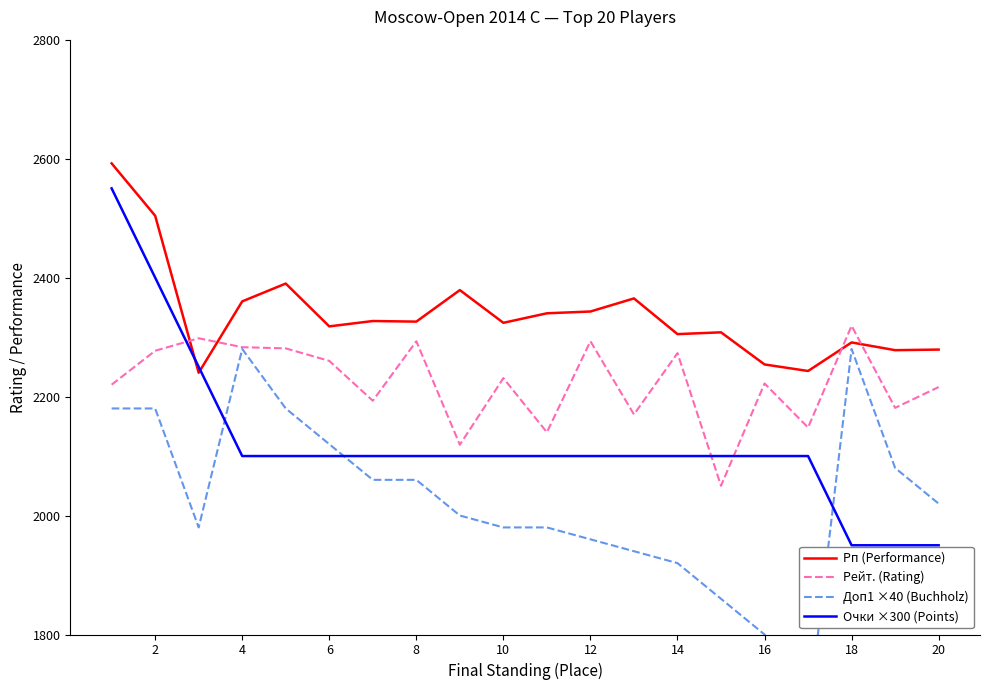

Is the value of Рп (Performance) at 8 greater than the value of Очки ×300 (Points) at 10?

Yes